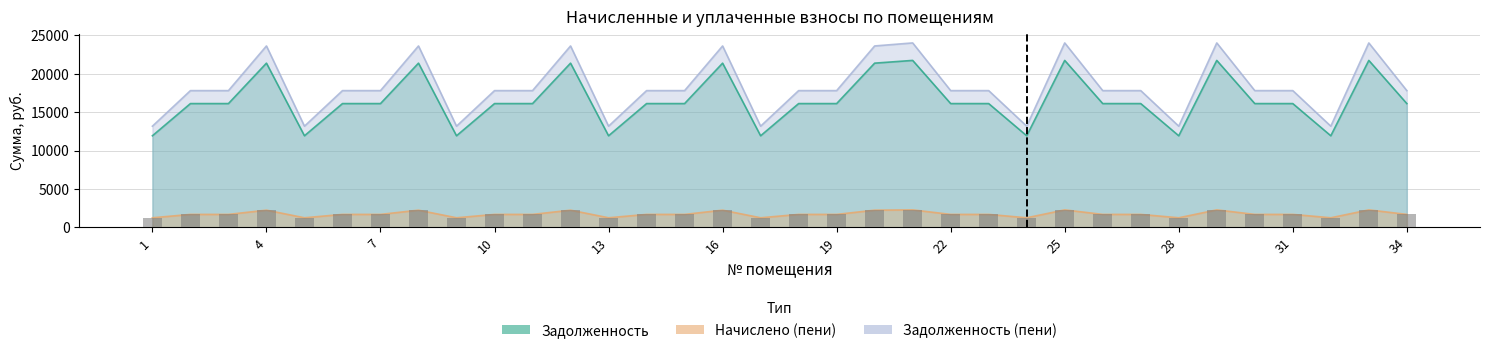

Reading left to right, what are all the values shown in this chart?

1248.5	1687.4	1687.4	2238.5	1248.5	1687.4	1687.4	2238.5	1248.5	1687.4	1687.4	2238.5	1248.5	1687.4	1687.4	2238.5	1248.5	1687.4	1687.4	2238.5	2275.9	1687.4	1687.4	1248.5	2275.9	1687.4	1687.4	1248.5	2275.9	1687.4	1687.4	1248.5	2275.9	1687.4